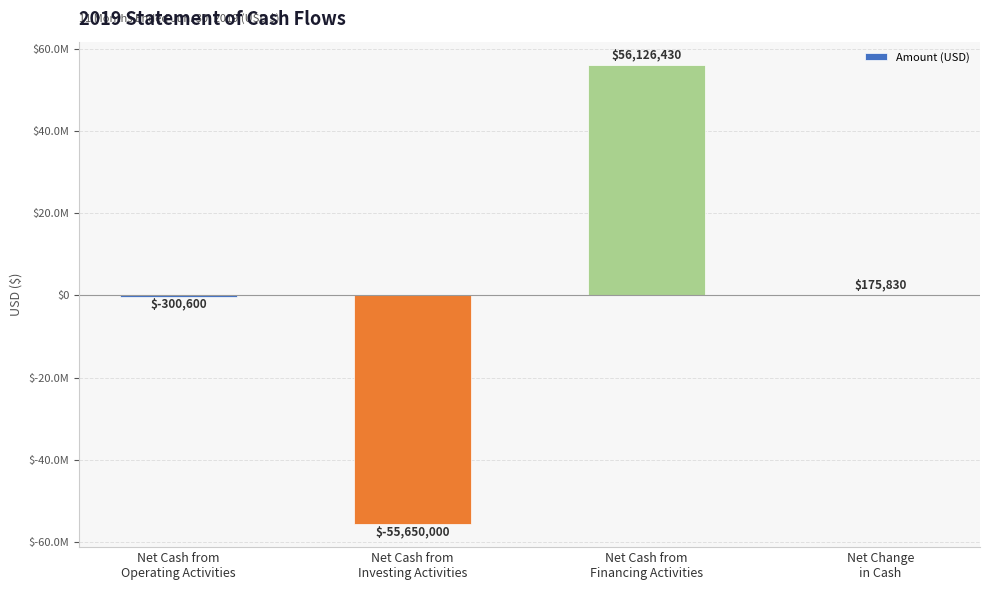

Where does the data first go above 175830?

Net Cash from
Financing Activities